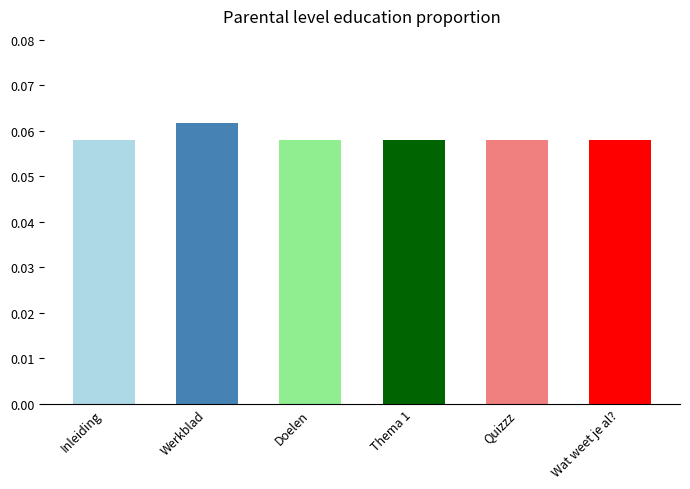

What position from the right is Werkblad?

5